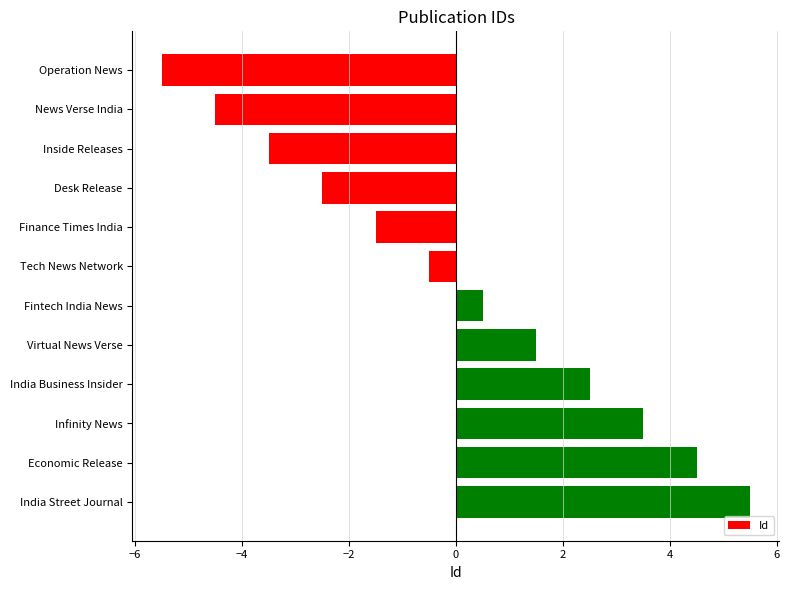

What value does the data have at Tech News Network?

-0.5